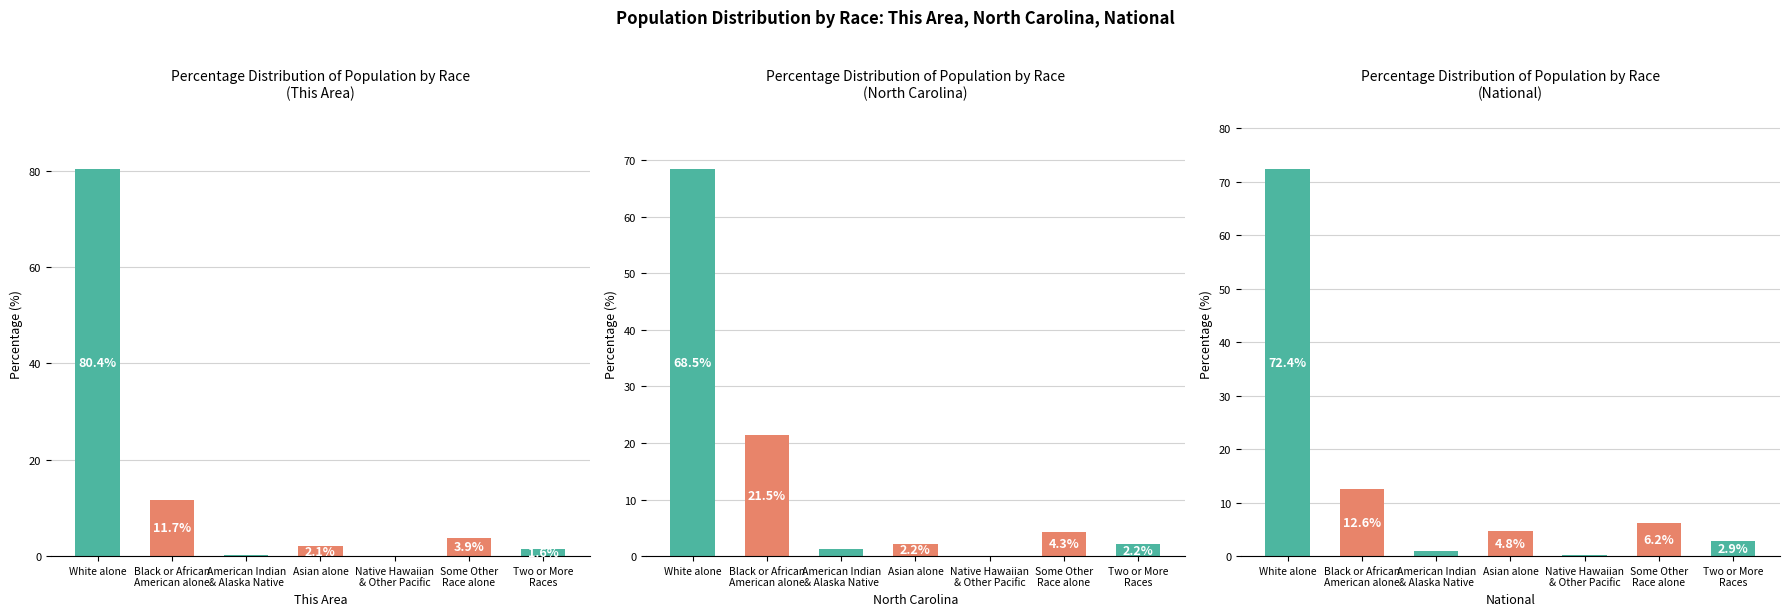

How many values in the North Carolina series exceed 2?

5